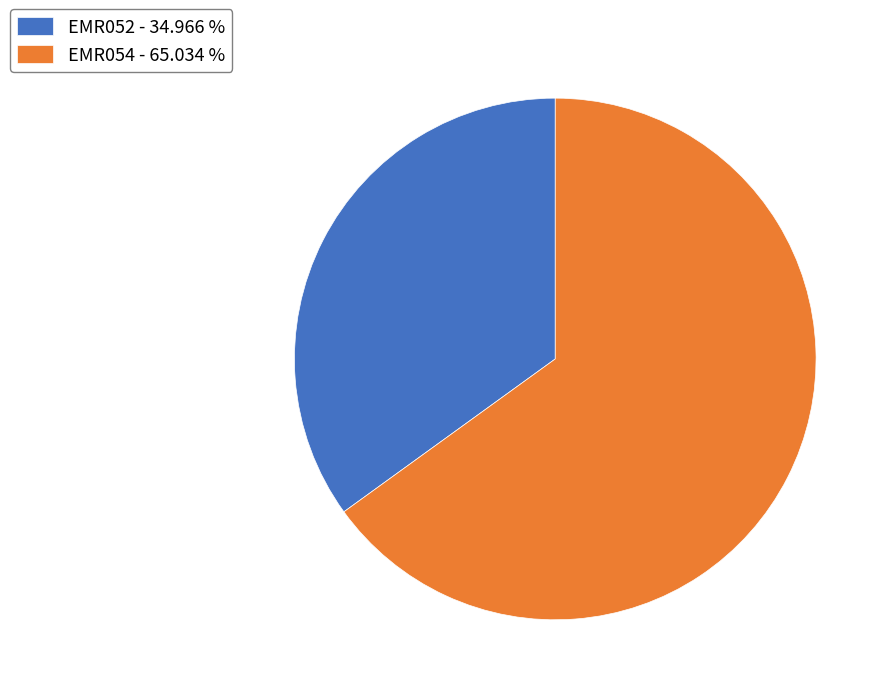

Is EMR054 - 65.034 % the majority of the pie?

Yes